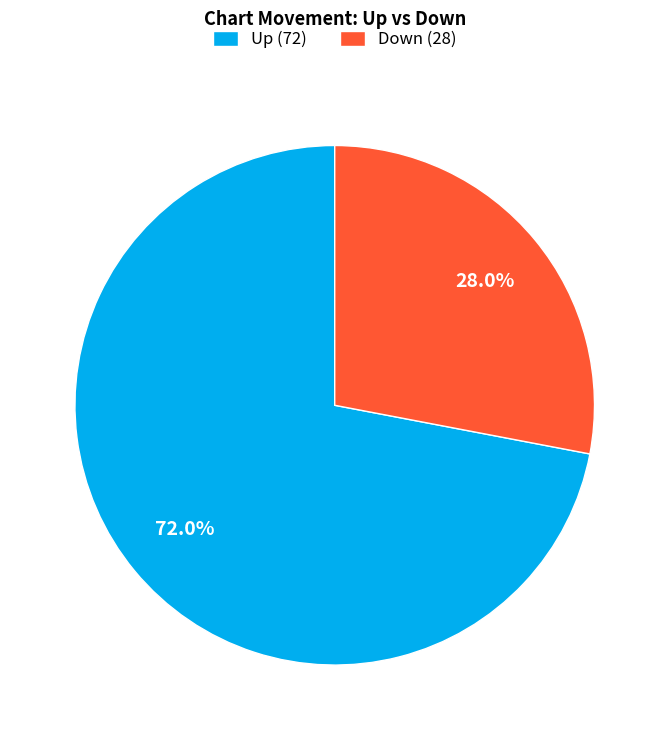

Between Up (72) and Down (28), which is larger?

Up (72)